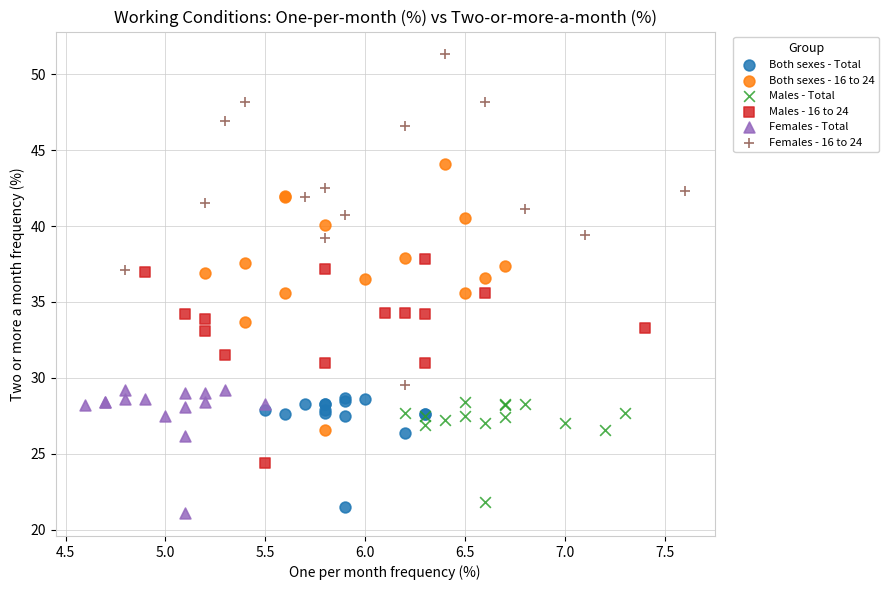

What are all the series names shown in the legend?

Both sexes - Total, Both sexes - 16 to 24, Males - Total, Males - 16 to 24, Females - Total, Females - 16 to 24